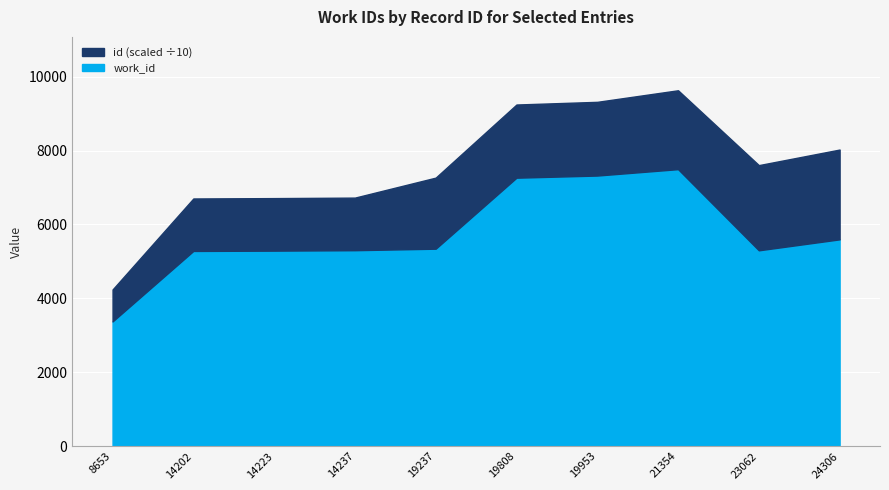

Count the number of data series in this chart.

2